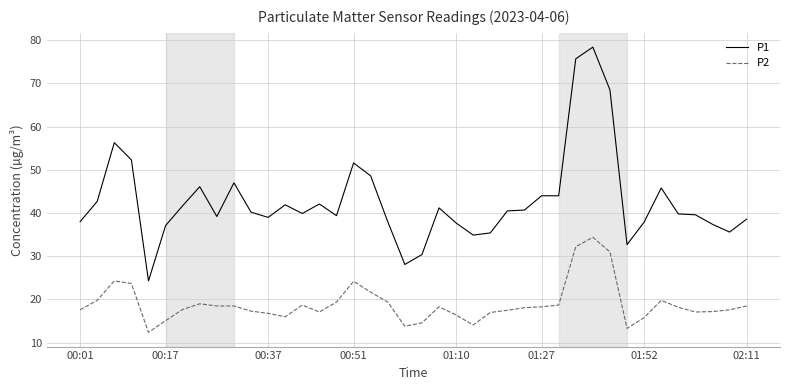

True or false: P2 and P1 cross at least once.

False